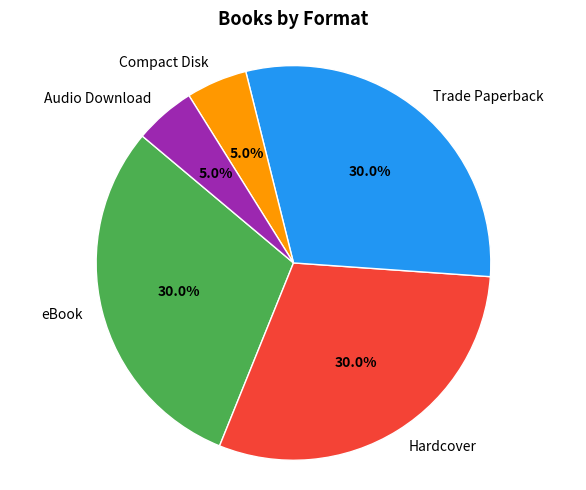

To the nearest percent, what is the difference between the largest and smallest slice percentages?

25%